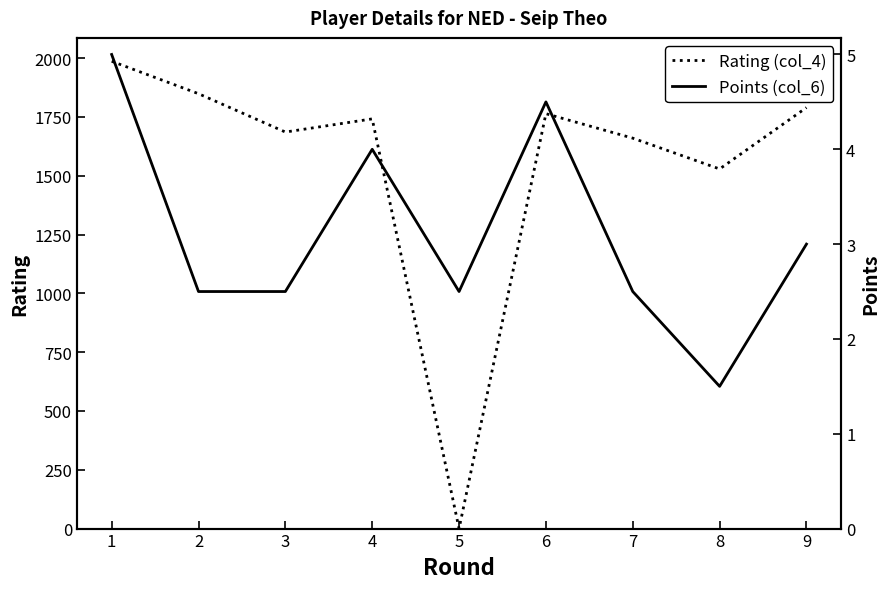

The value of Rating (col_4) at 5 is 0.0. True or false?

True